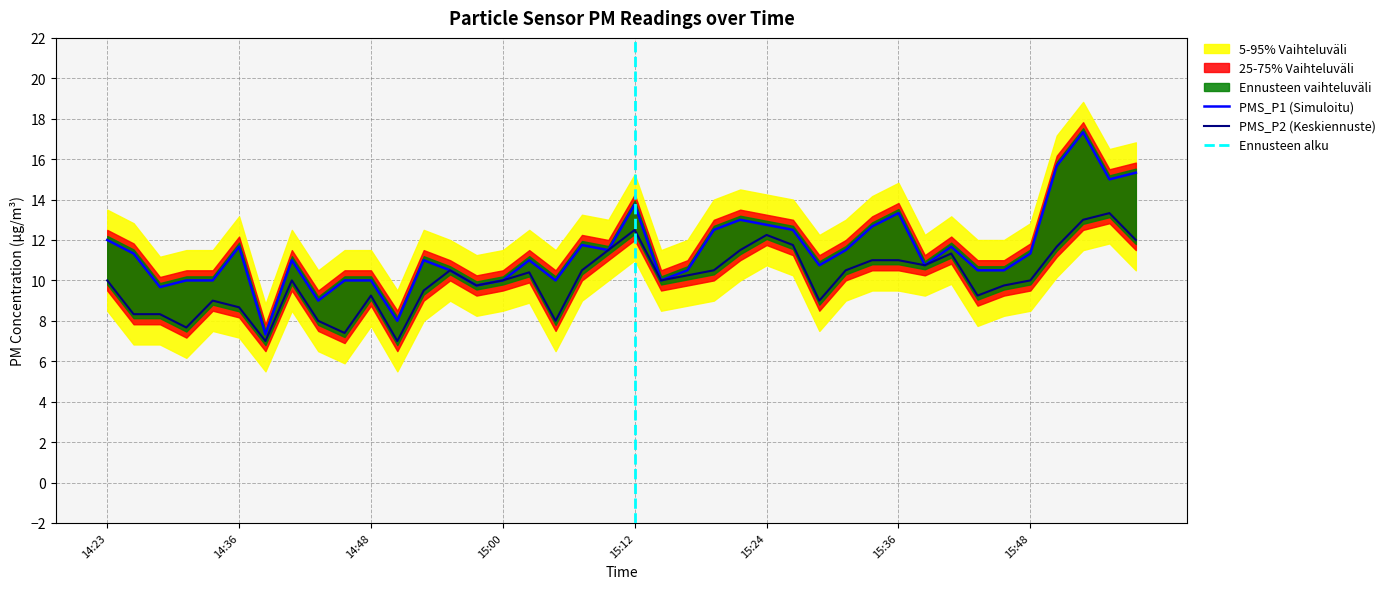

What is the maximum value for PMS_P1?

17.3